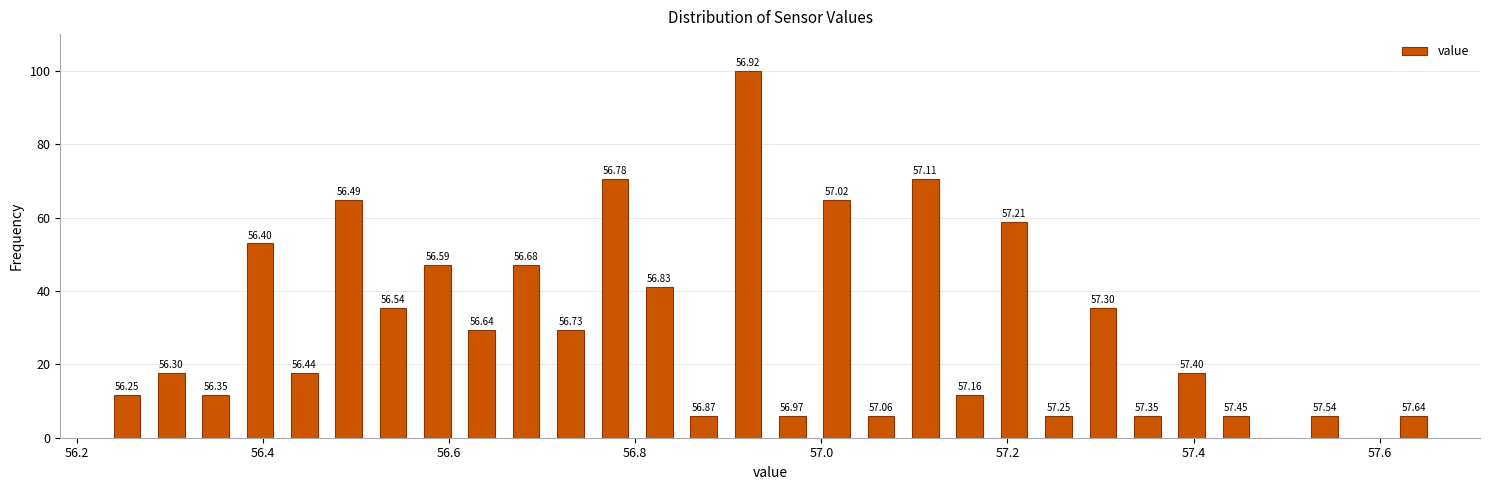

Around what value on the x-axis is the tallest bar? Give the approximate position of its centre, as read against the axis.

56.92